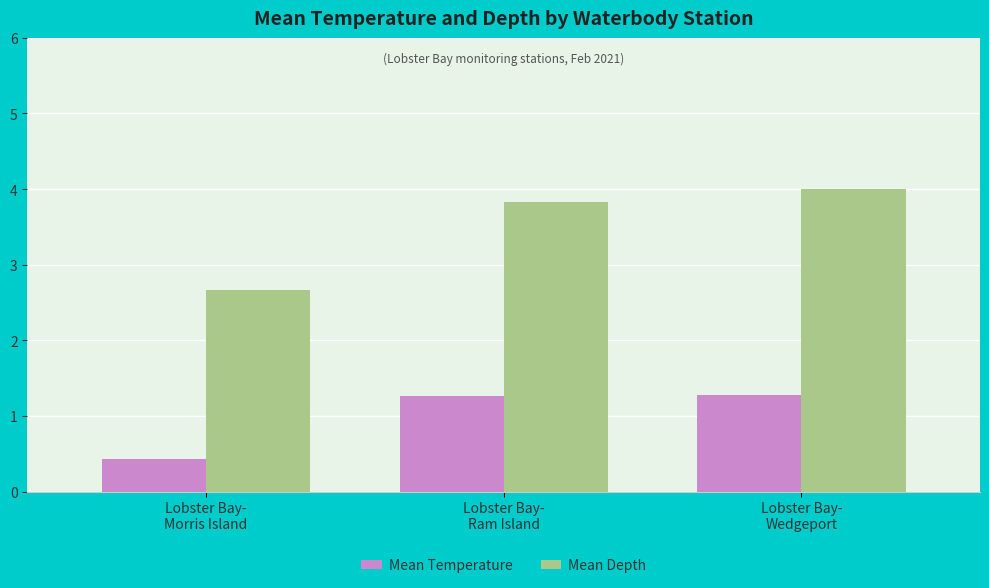

How many bars are there in each group?

2